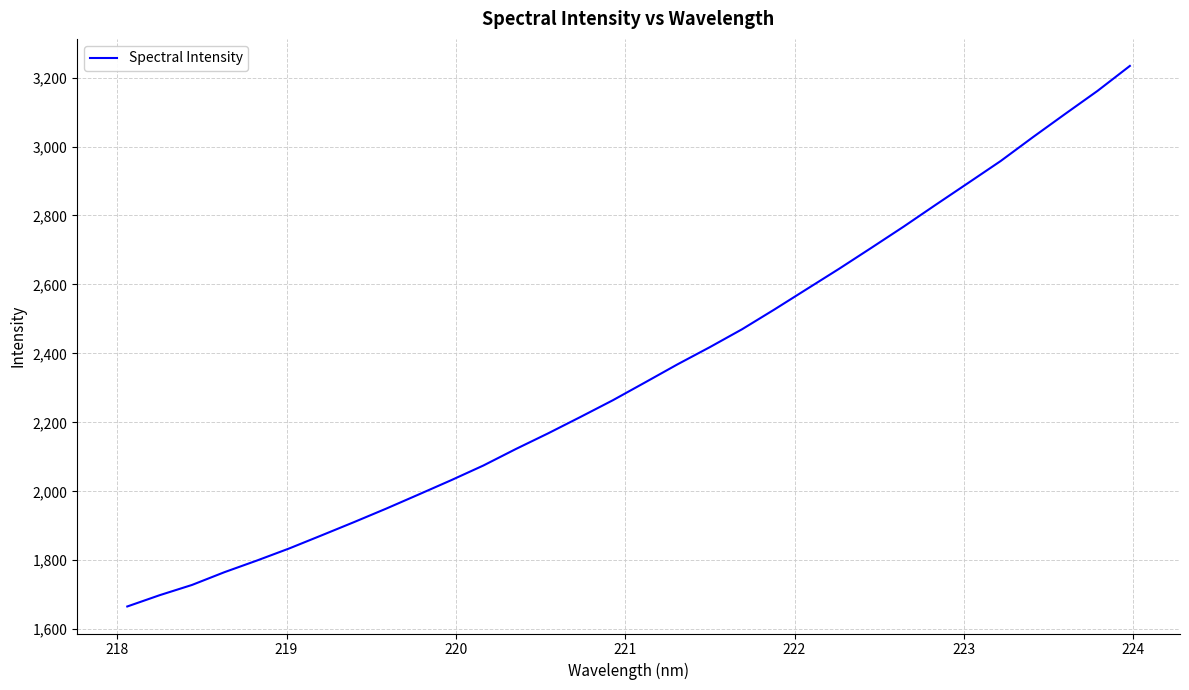

How many series are shown in this chart?

1